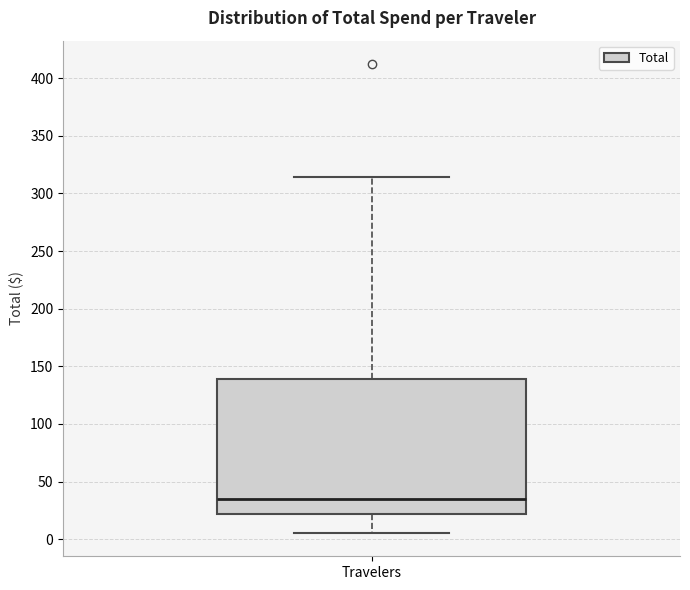

Where is the lower edge of the box for Travelers on the y-axis? The values are not printed on the chart, so give them approximately, as read against the axis.

20